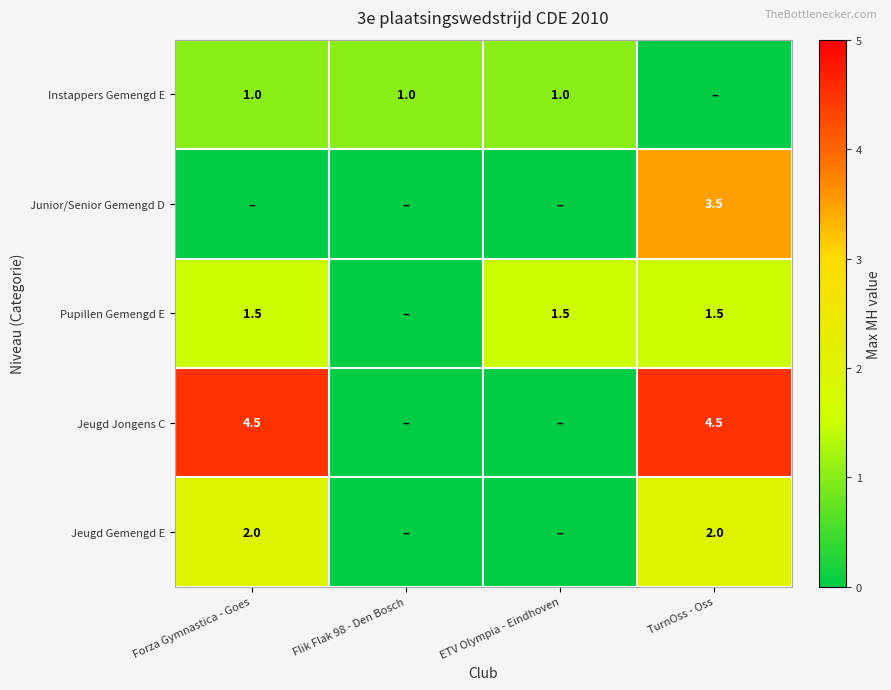

Count the number of data series in this chart.

5